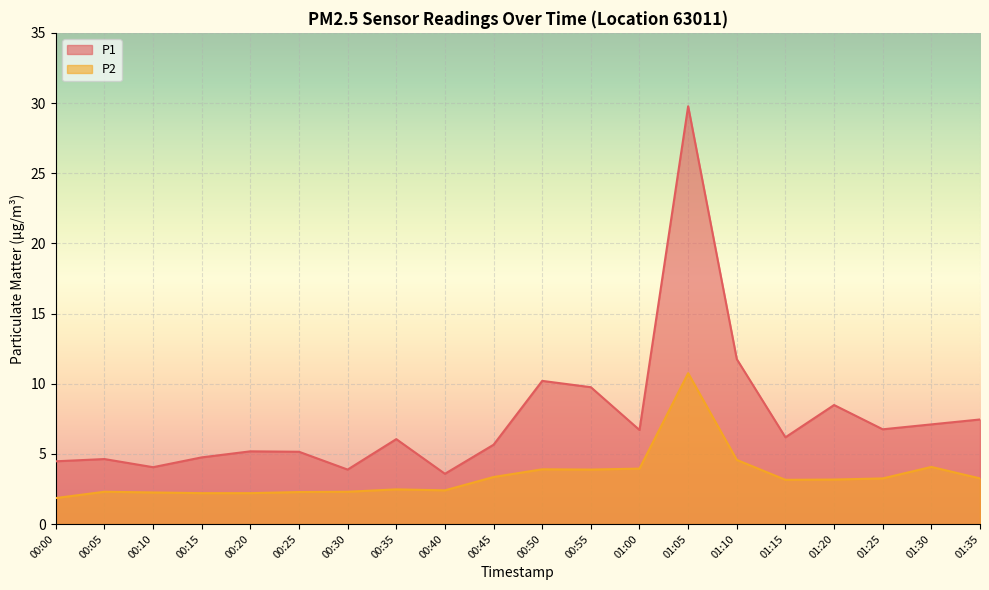

The value of P2 at 00:50 is 5.8. True or false?

False